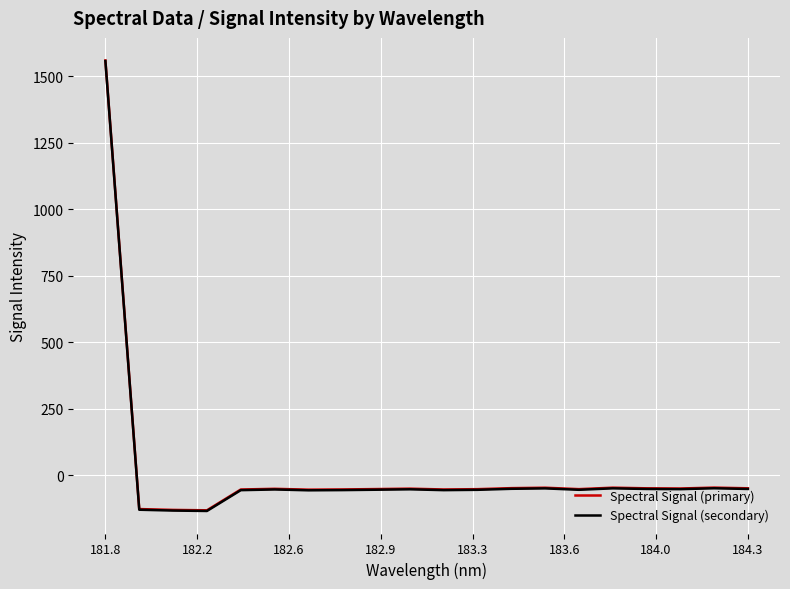

What is the maximum value for Spectral Signal (primary)?

1558.7